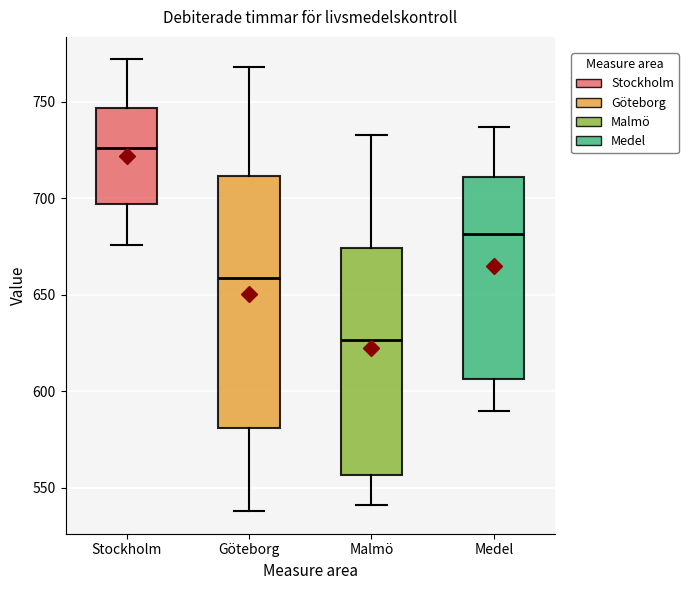

Reading left to right, transcribe this box plot: for each box, give where its median line is, the range the box spans, and where its two whiskers end, as read against the y-axis. The values are not printed on the chart, so give them approximately, as read against the axis.

Stockholm: median 725, box 695 to 745, whiskers 675 to 770
Göteborg: median 660, box 580 to 710, whiskers 540 to 770
Malmö: median 625, box 555 to 675, whiskers 540 to 735
Medel: median 680, box 605 to 710, whiskers 590 to 735